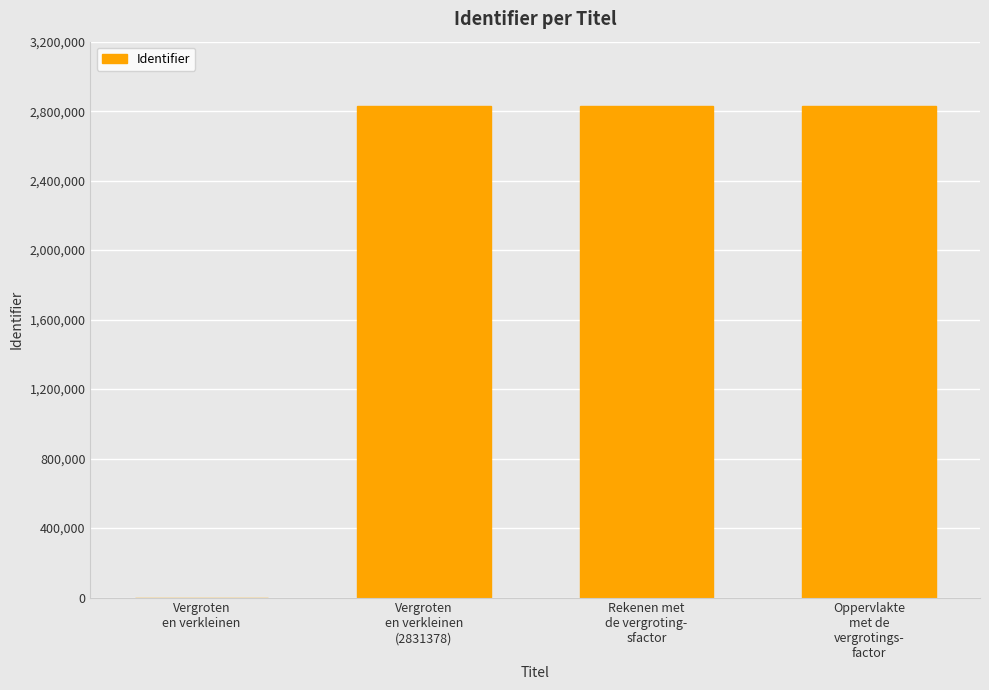

Approximately how many times larger is the value at Oppervlakte
met de
vergrotings-
factor compared to Vergroten
en verkleinen
(2831378)?

1.0